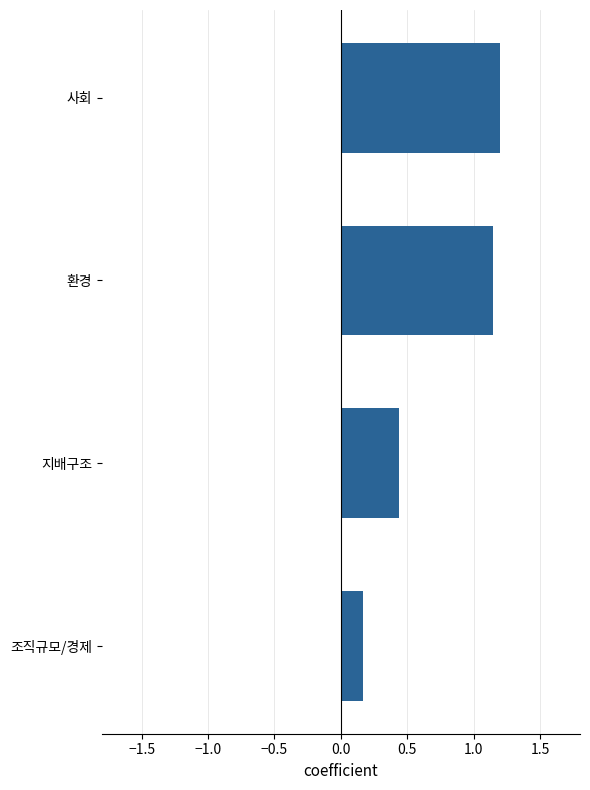

What is the difference between the maximum and second lowest values?

0.8